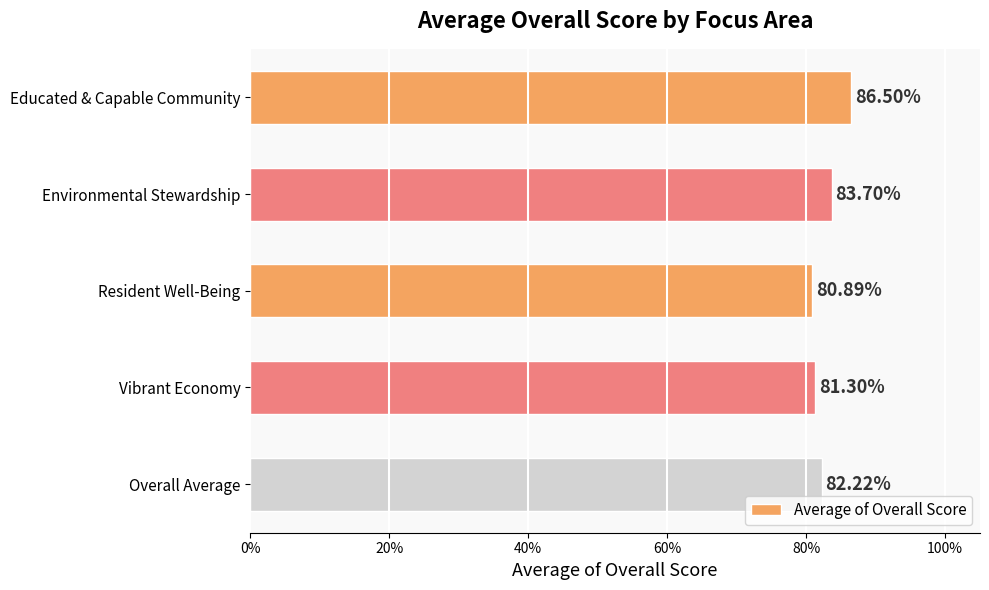

Does the chart contain any negative values?

No